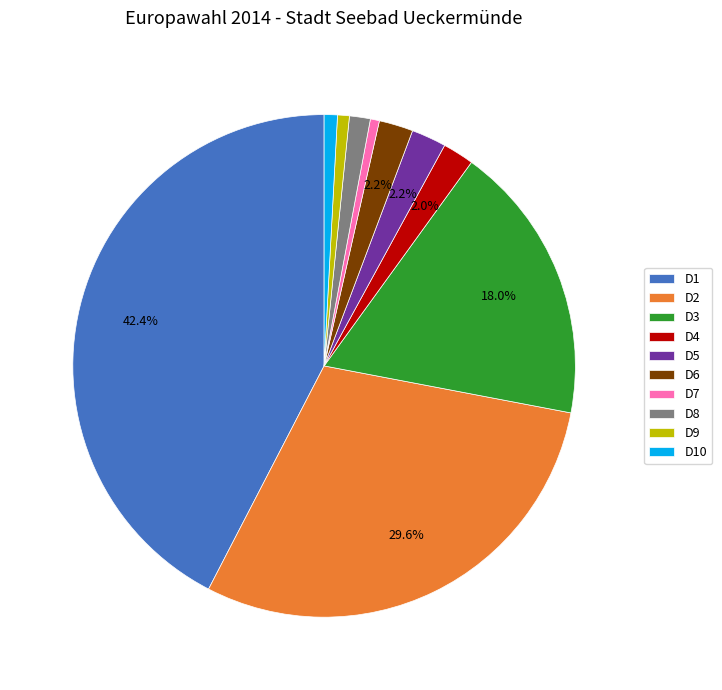

Count the number of slices in the pie.

10